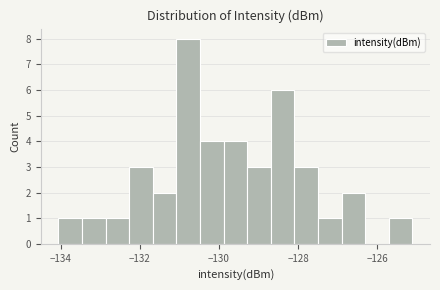

Around what value on the x-axis is the tallest bar? Give the approximate position of its centre, as read against the axis.

-130.8